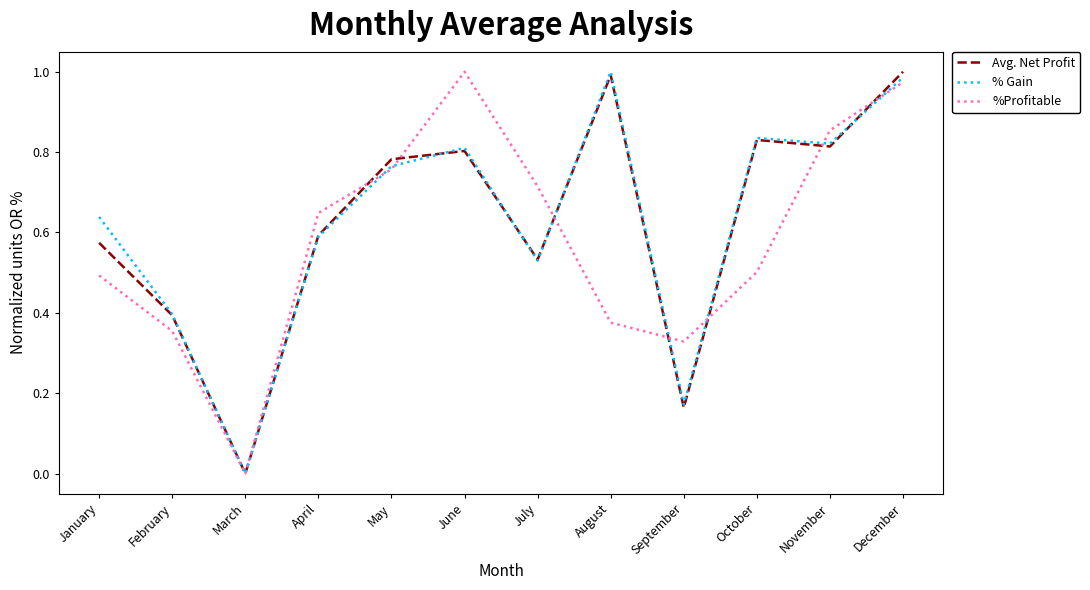

Is it true that %Profitable equals 0.6 at April?

True